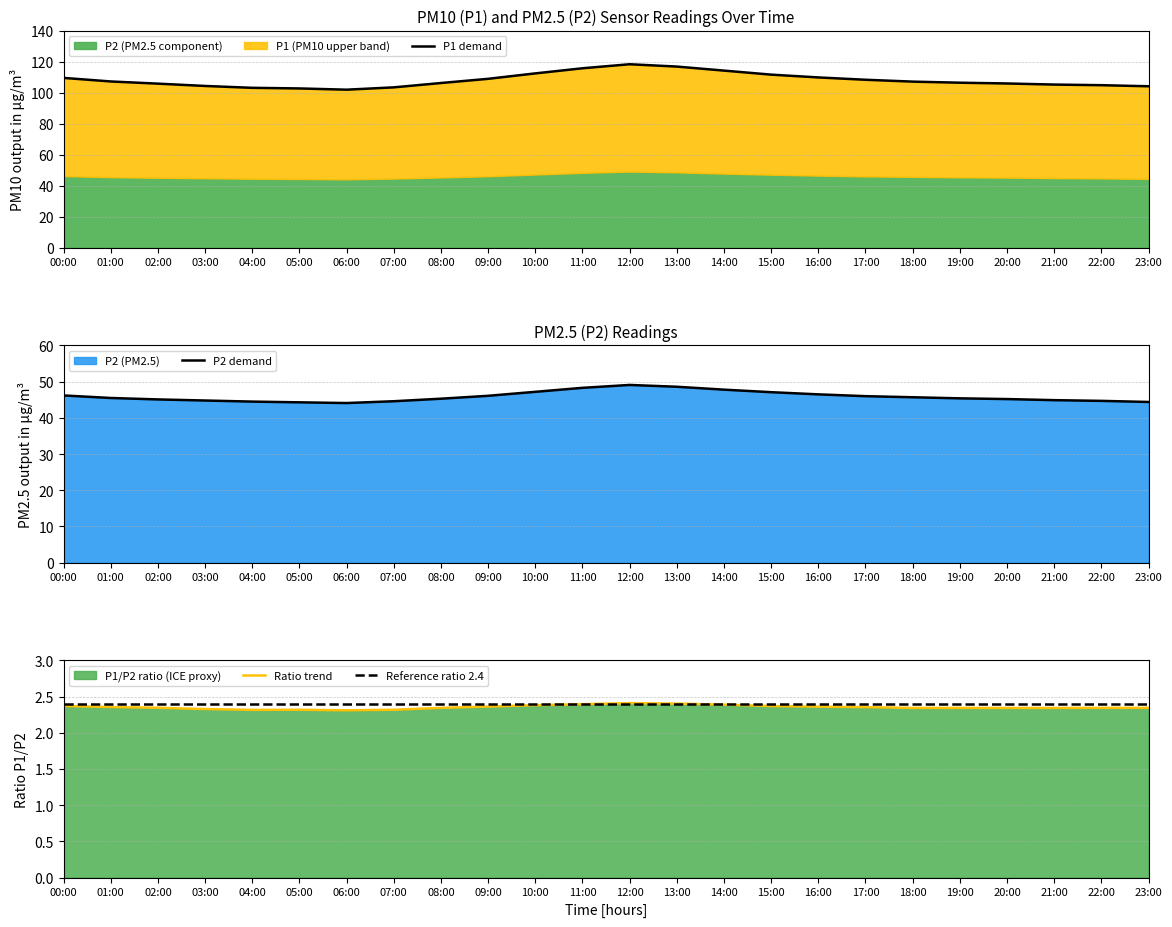

True or false: P1 demand and Ratio trend cross at least once.

False